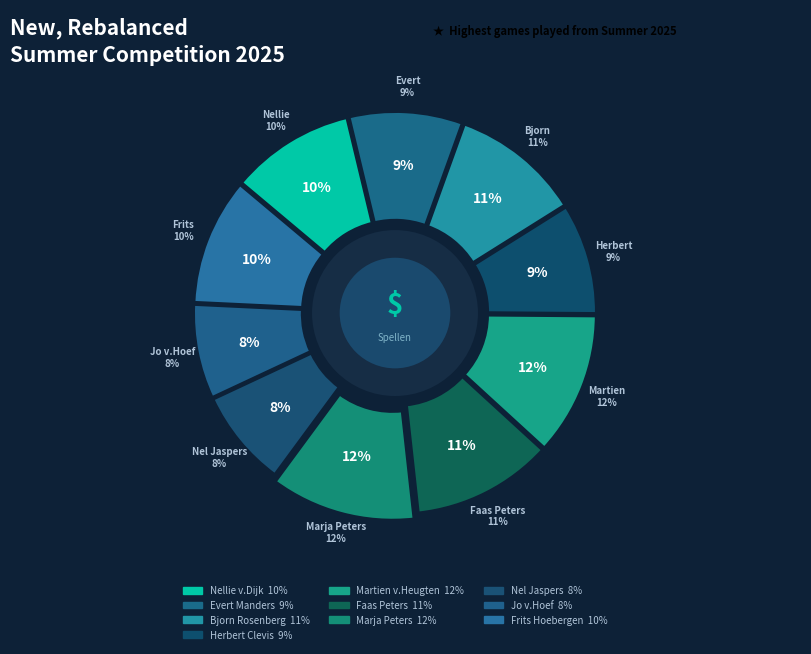

Which has a higher value, Jo v.Hoef or Frits Hoebergen?

Frits Hoebergen